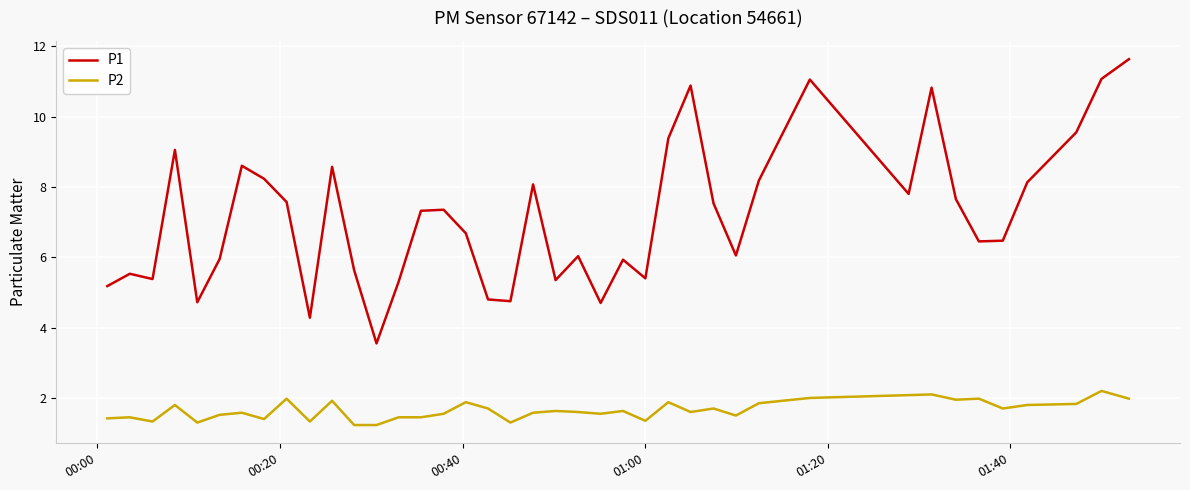

True or false: P2 and P1 intersect in this chart.

False